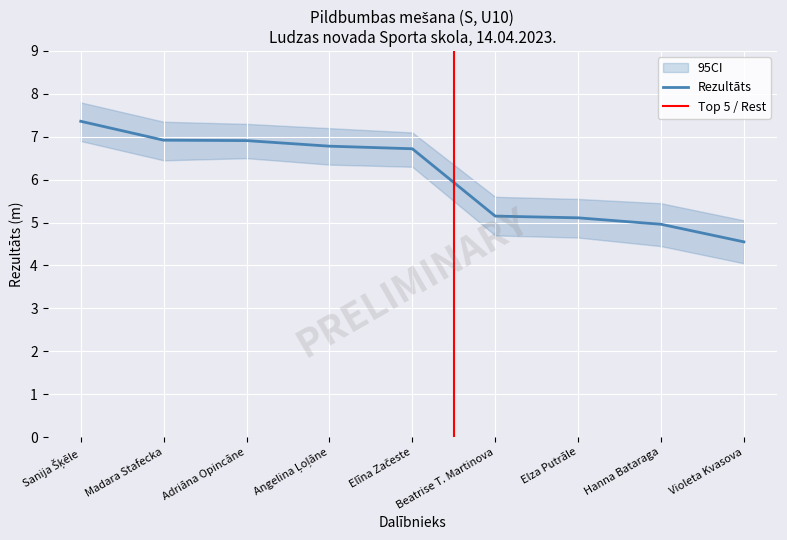

What is the label of the 8th point from the right?

Madara Stafecka